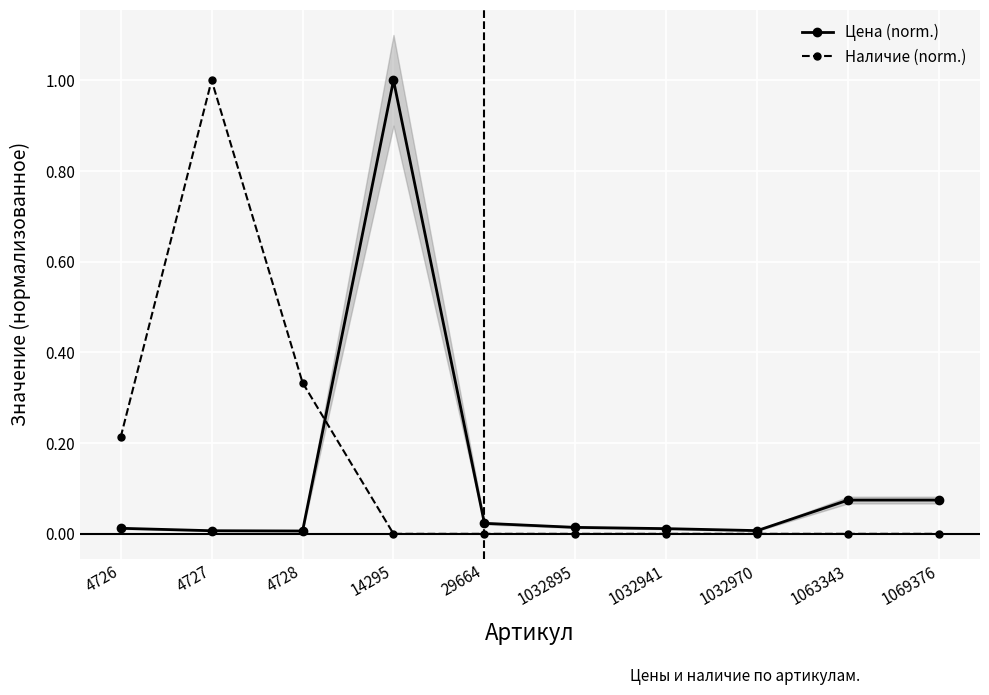

Is it true that Наличие (norm.) equals 1.5 at 4727?

False